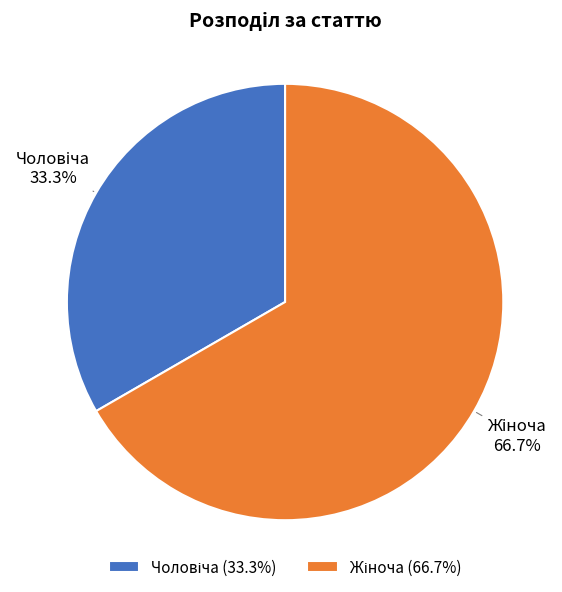

To the nearest percent, what is the average slice percentage?

50%